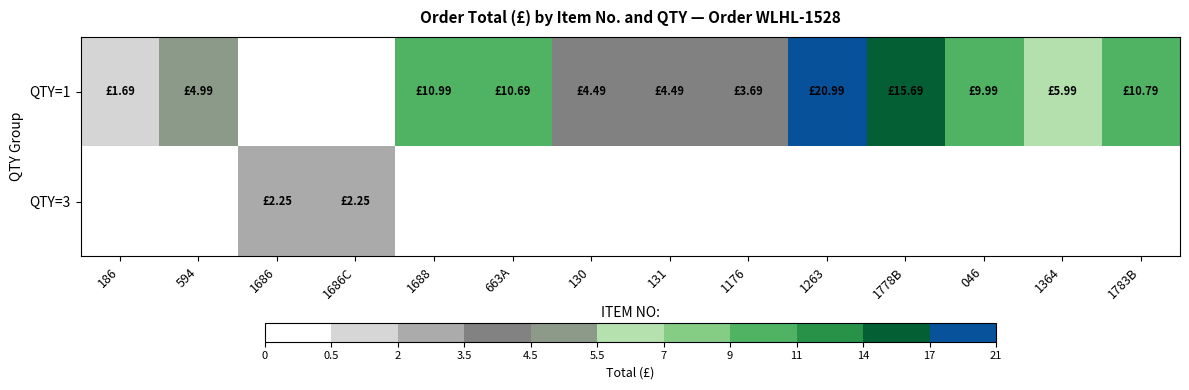

How many categories are shown in the chart?

14